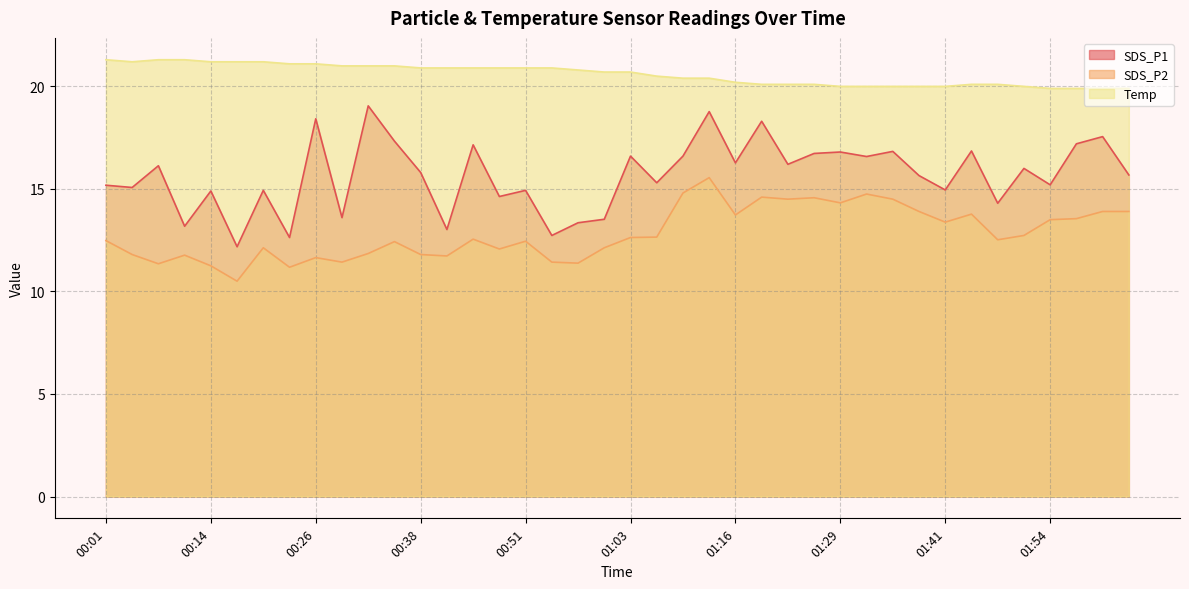

At which category is the sum across all series the highest?

01:13